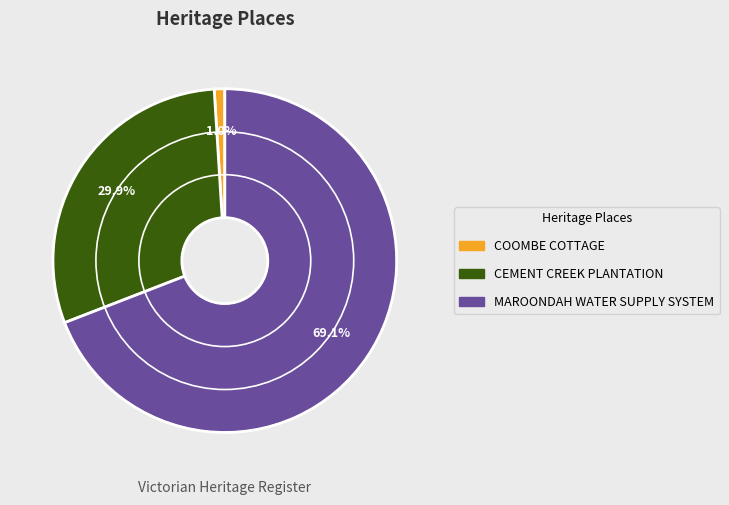

True or false: MAROONDAH WATER SUPPLY SYSTEM accounts for 61% of the total.

False